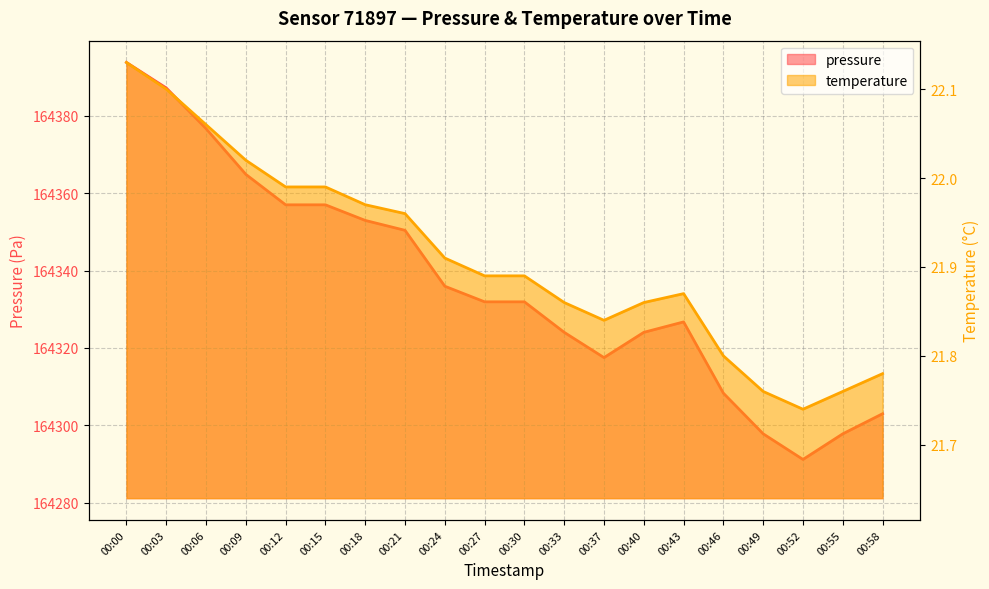

At which category does the chart reach its peak across all series?

00:00